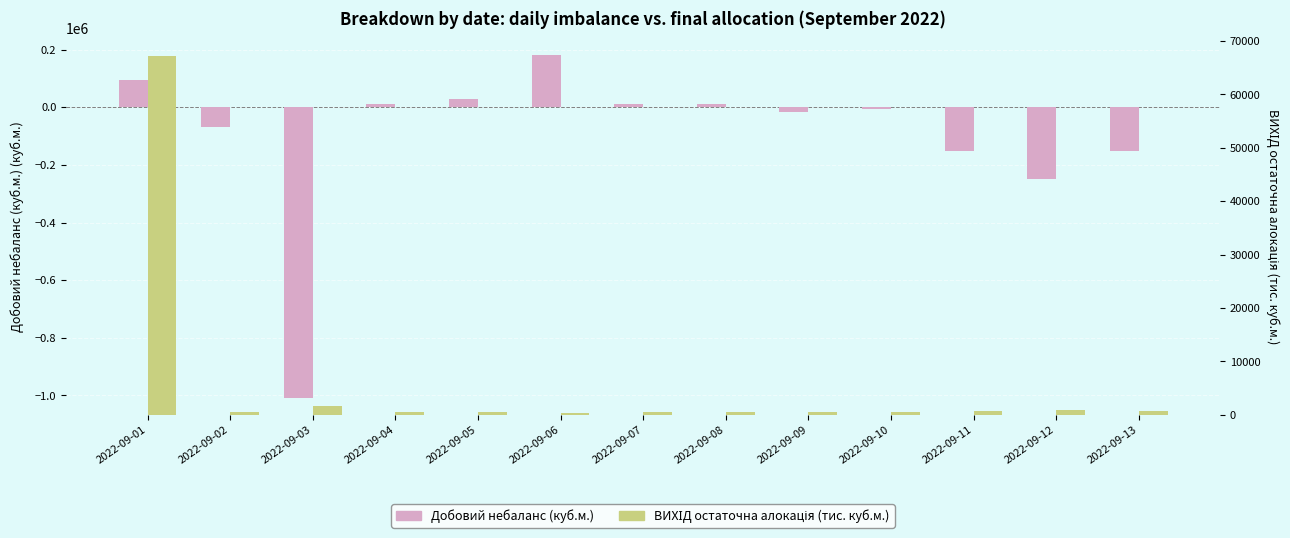

What are all the series names shown in the legend?

Добовий небаланс (куб.м.), ВИХІД остаточна алокація (тис. куб.м.)